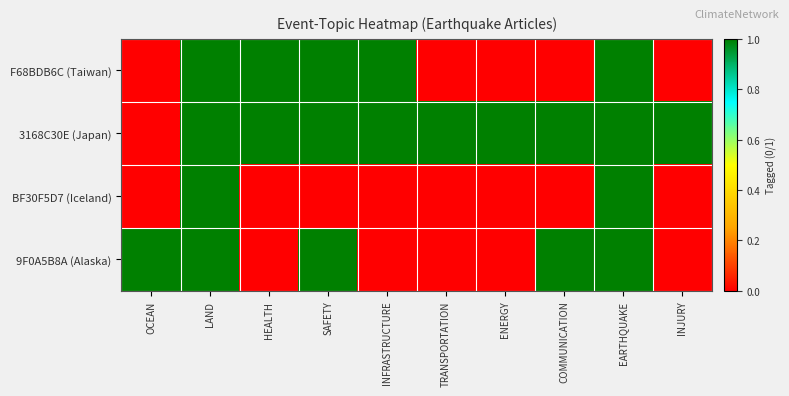

At how many categories does at least one series exceed 0?

10